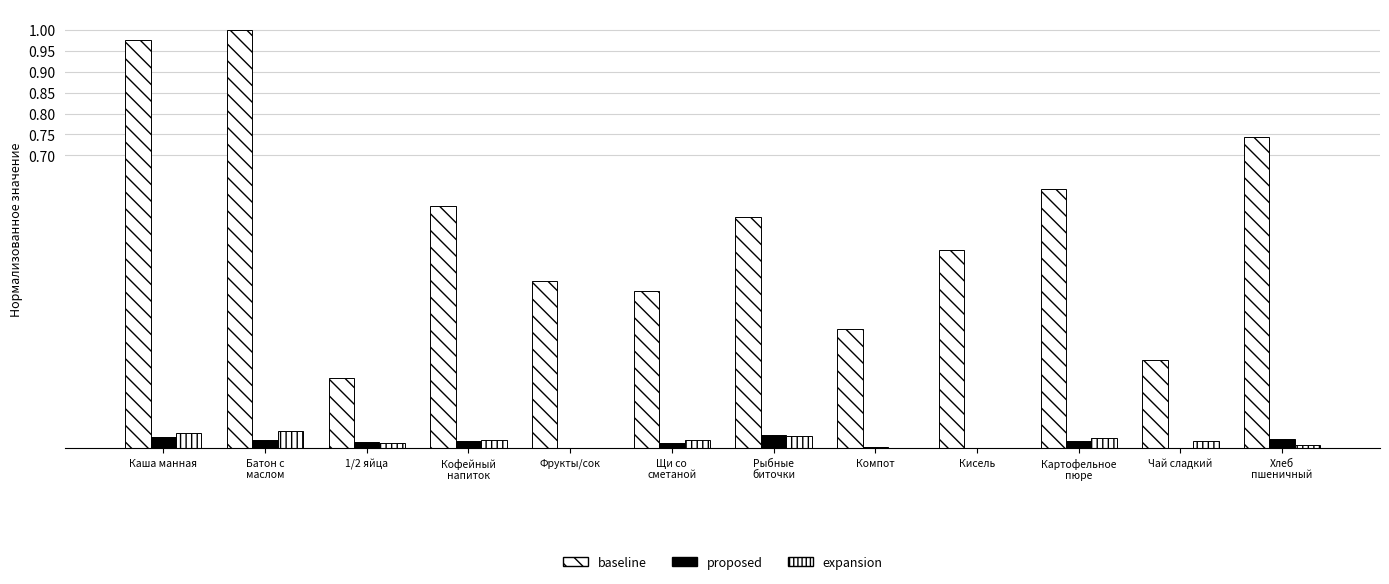

How many groups of bars are there?

12